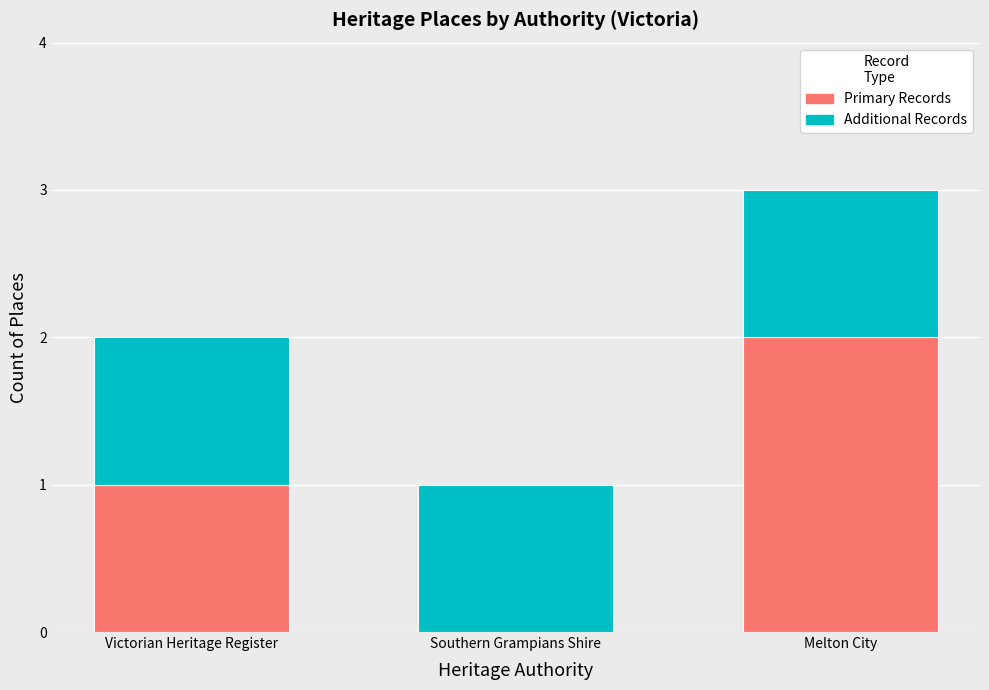

Is it true that Primary Records equals 0 at Southern Grampians Shire?

True